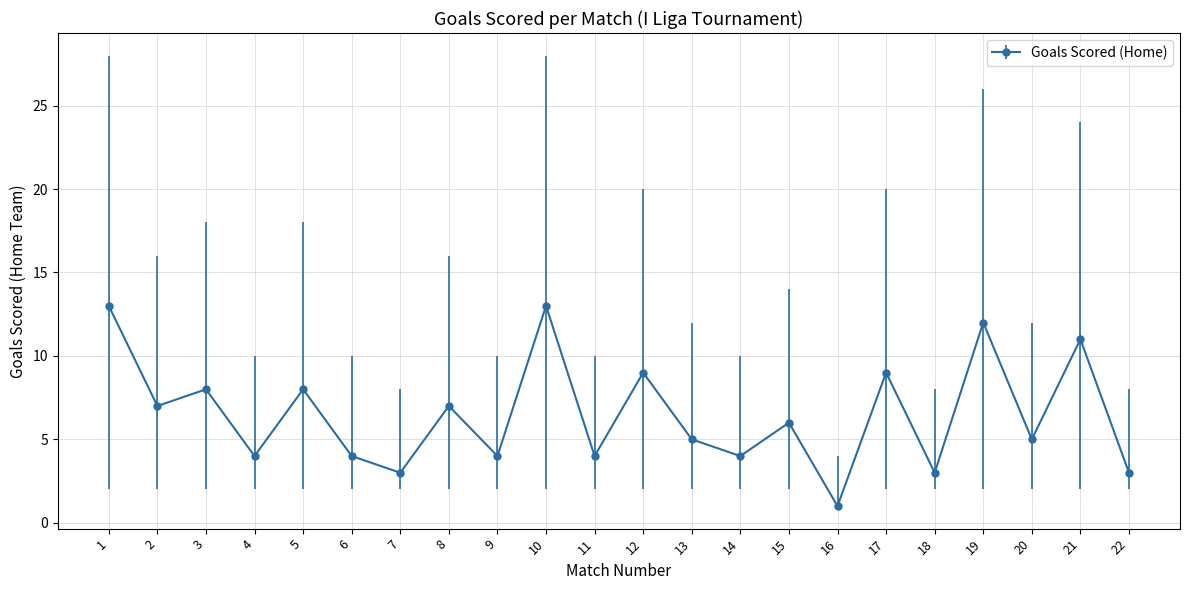

Where does the data first go above 6?

1